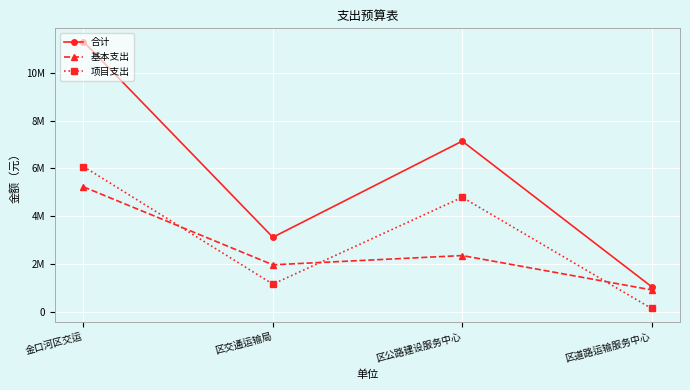

Read the 基本支出 value at 区交通运输局, to the nearest 50.

1962500